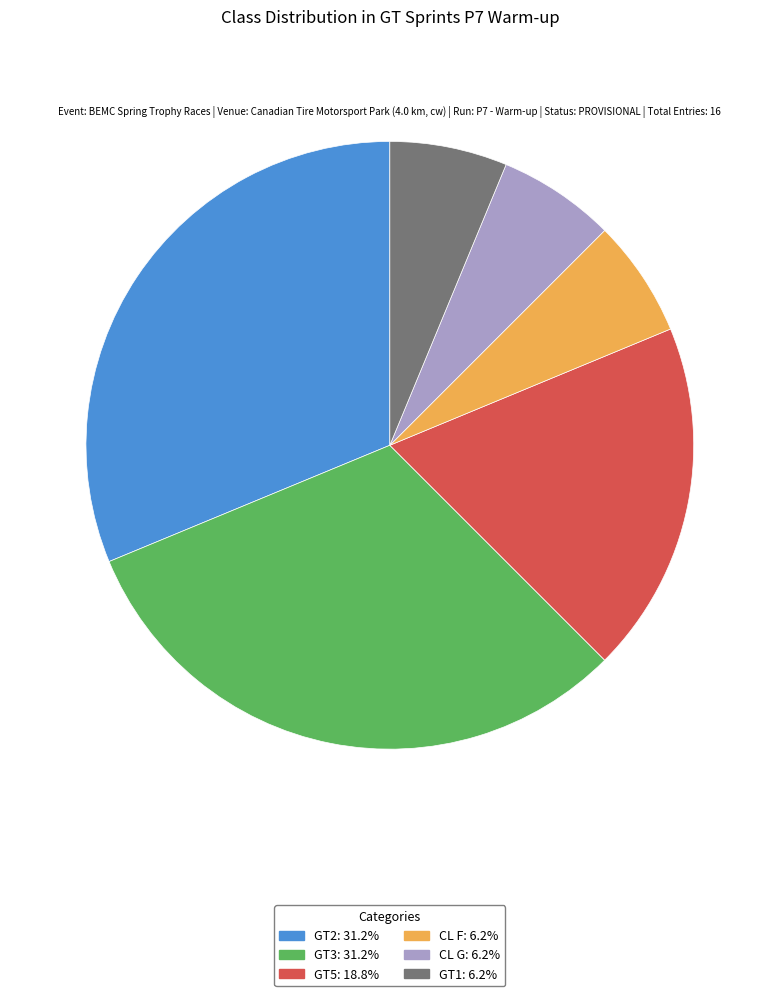

How many slices are in this pie chart?

6